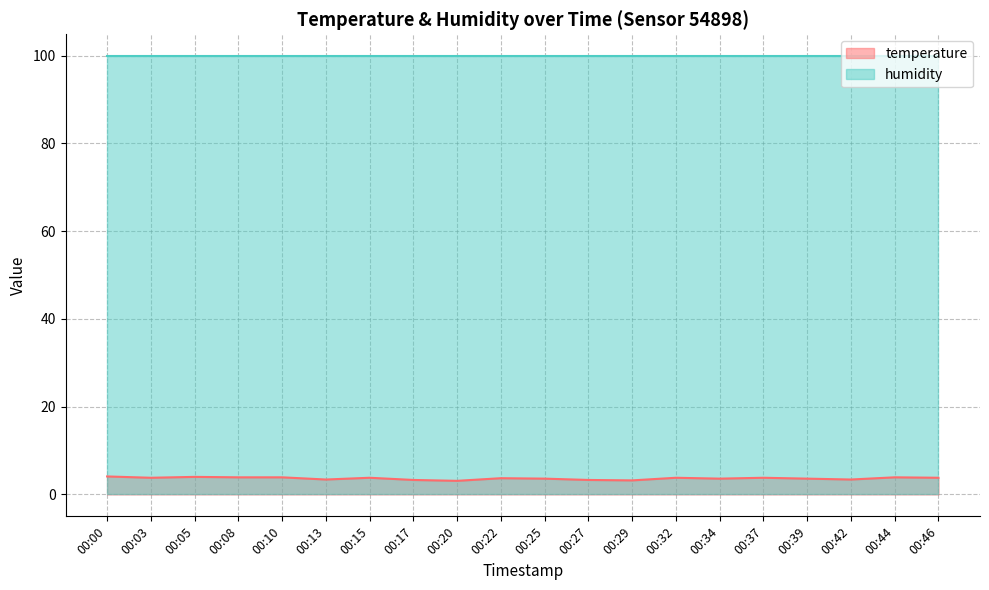

What is the ratio of the value at 00:37 to the value at 00:22?

1.0